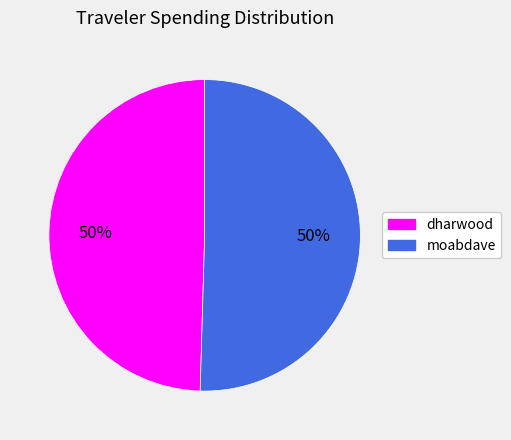

Count the number of slices in the pie.

2